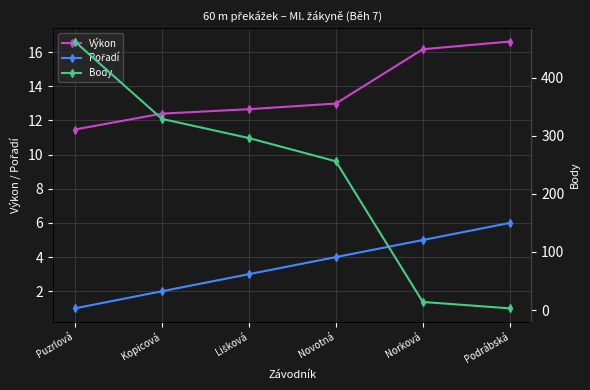

What is the approximate value of Pořadí at Norková?

5.0